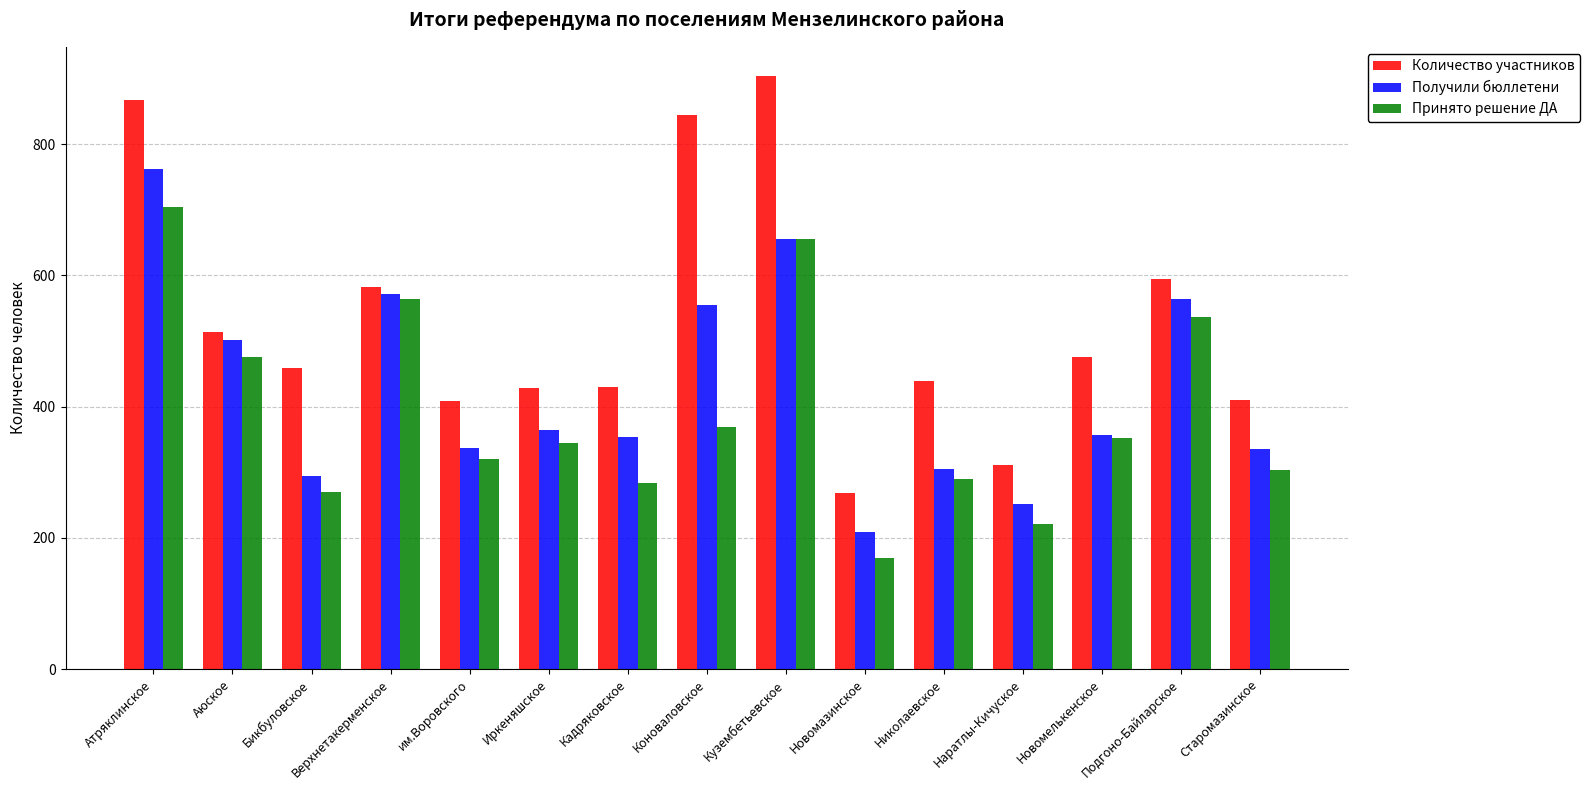

What is the difference between the second highest and minimum values in the Количество участников series?

599